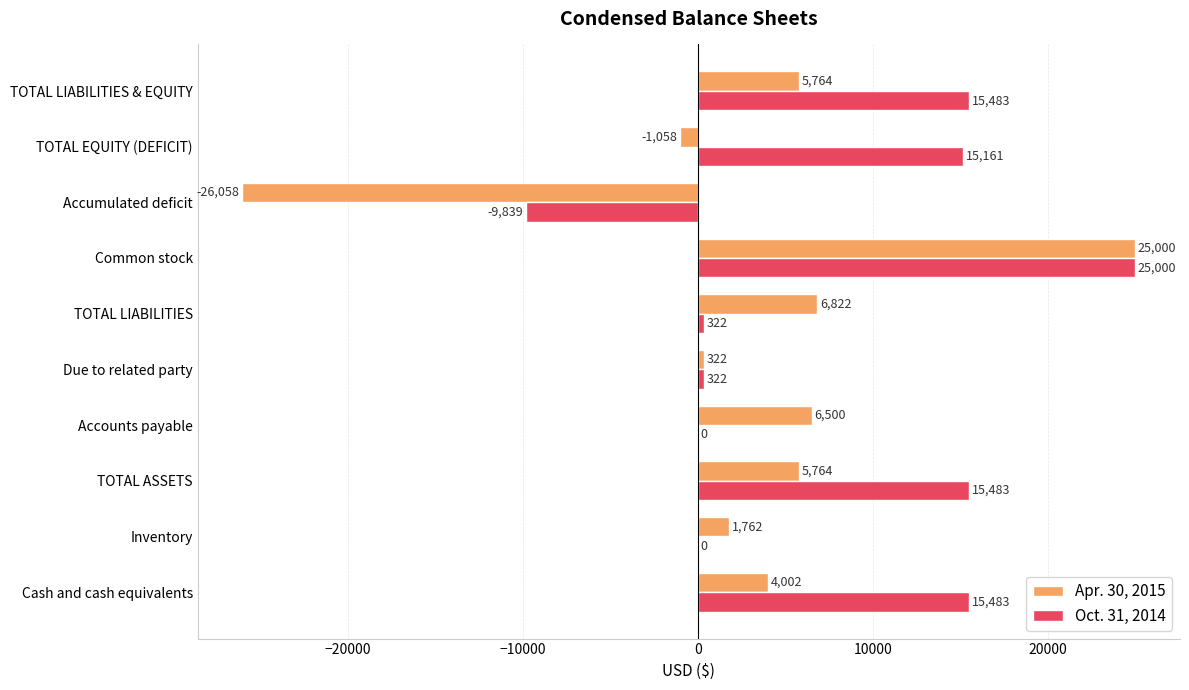

Which series changed the most between Cash and cash equivalents and TOTAL ASSETS?

Apr. 30, 2015